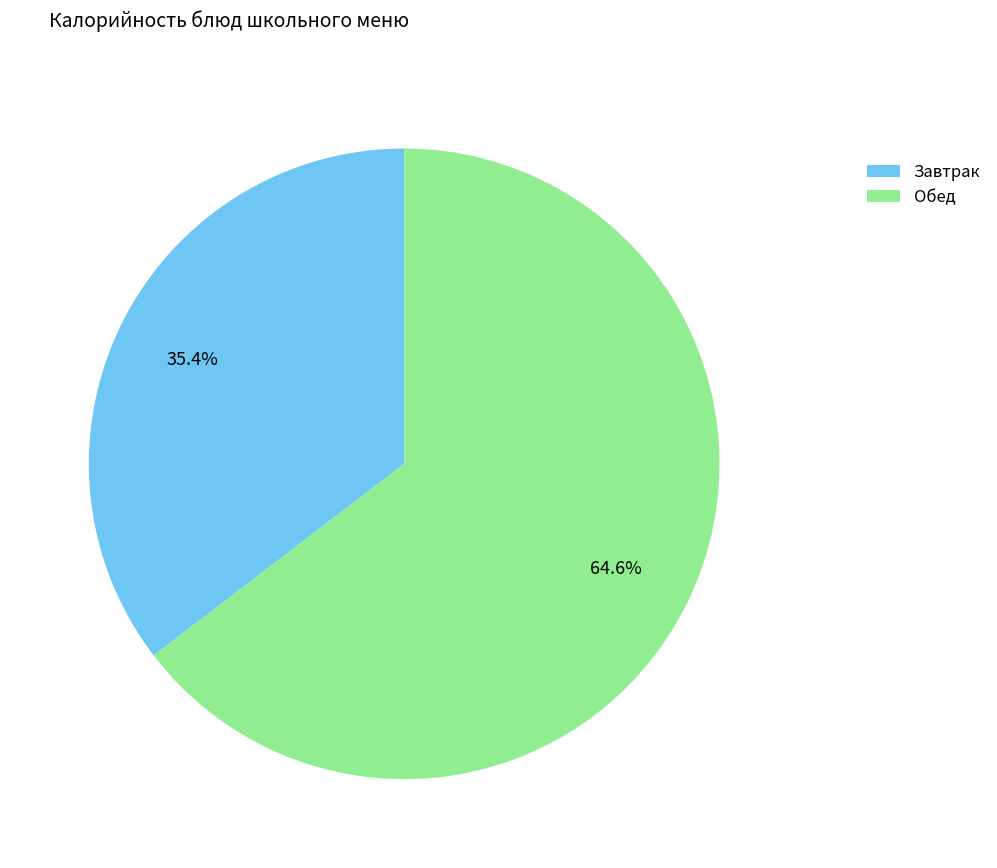

What is the majority slice?

Обед